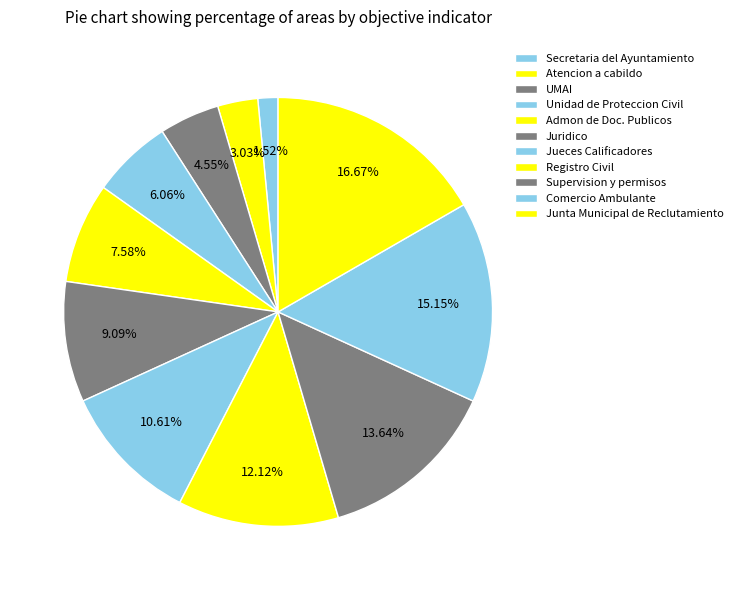

True or false: Unidad de Proteccion Civil accounts for 6% of the total.

True